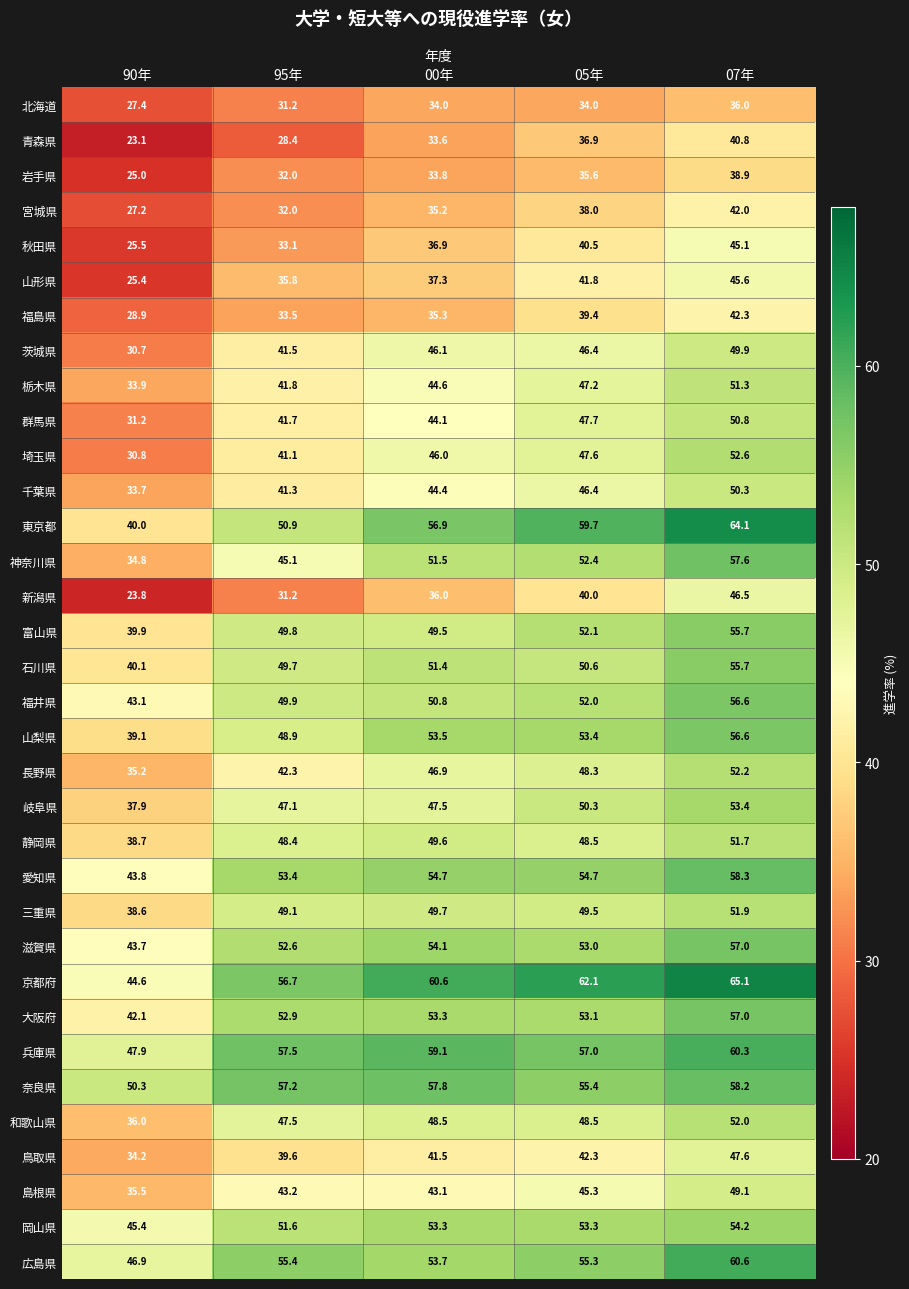

At which category is the sum across all series the highest?

07年